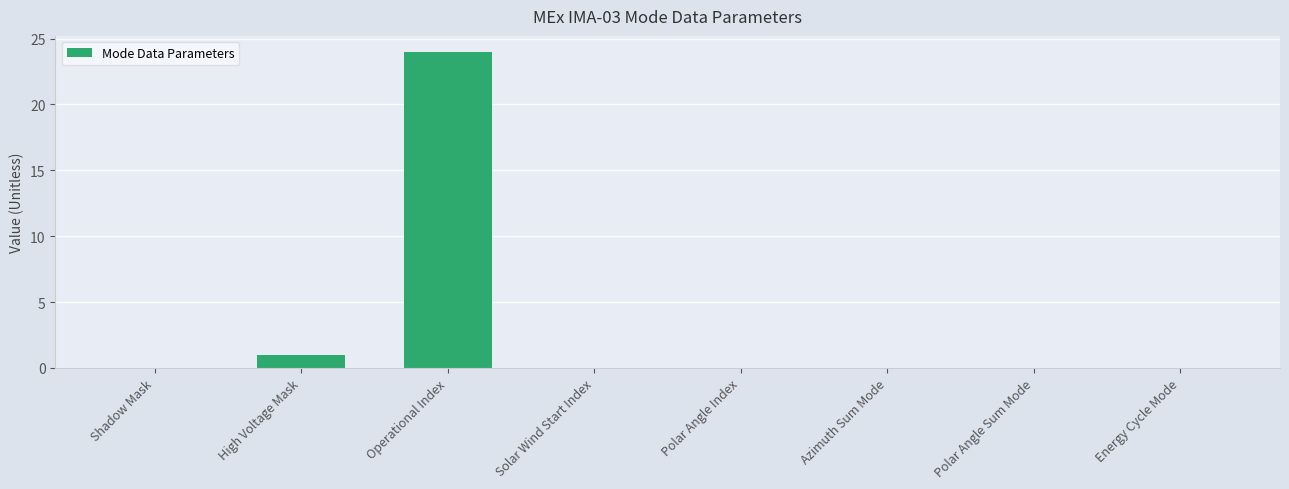

Which label corresponds to the largest value in the chart?

Operational Index